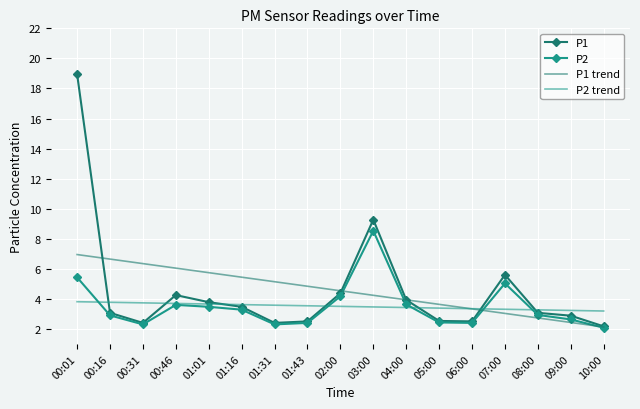

Is the value of P2 trend at 01:01 greater than the value of P1 trend at 01:31?

No